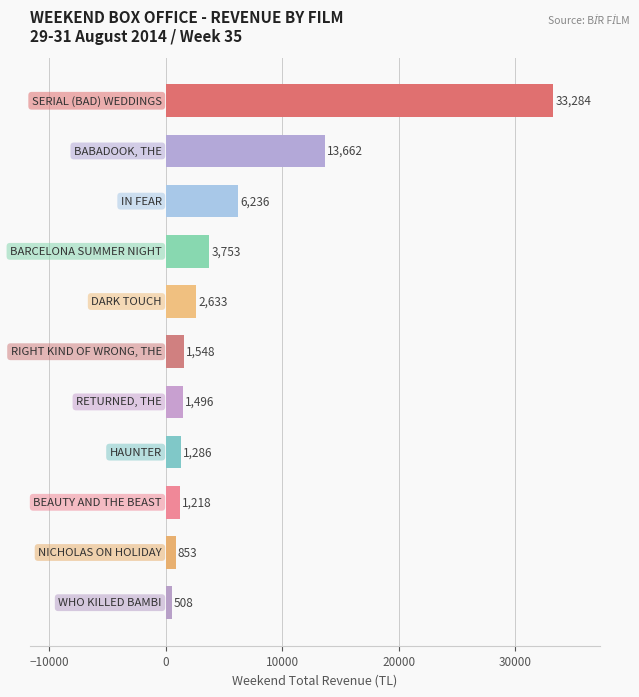

What is the maximum value shown in the chart?

33284.5